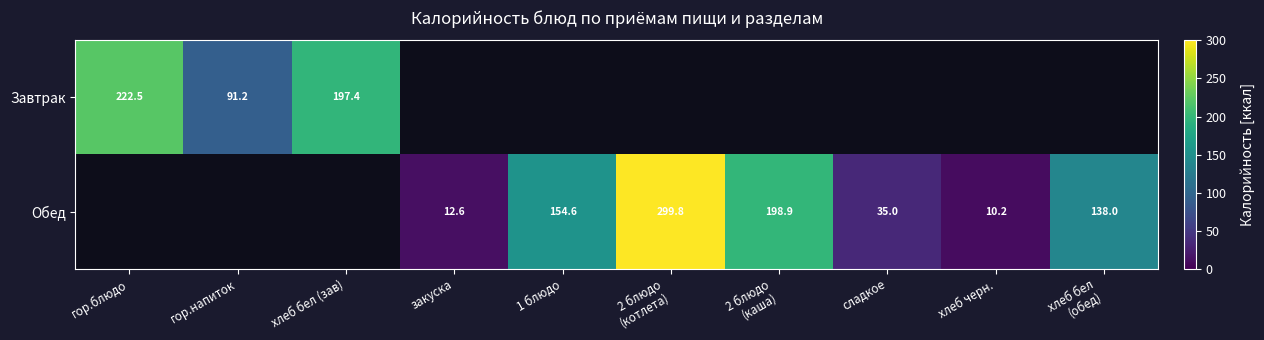

Is it true that Завтрак equals 222.5 at гор.блюдо?

True